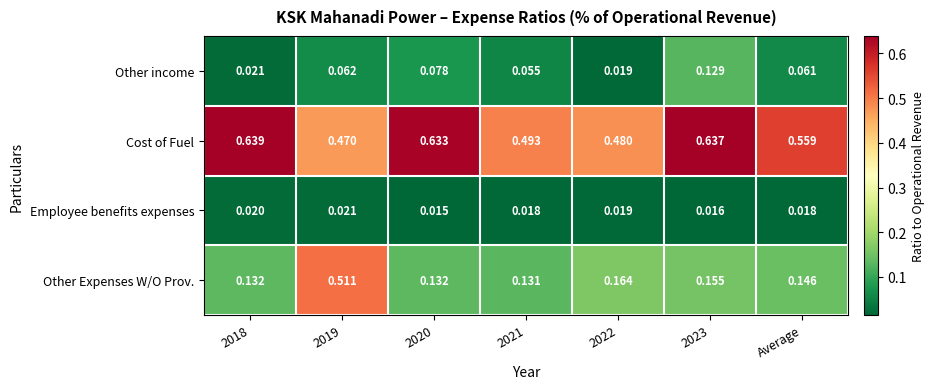

Which series has the largest total across all categories?

Cost of Fuel